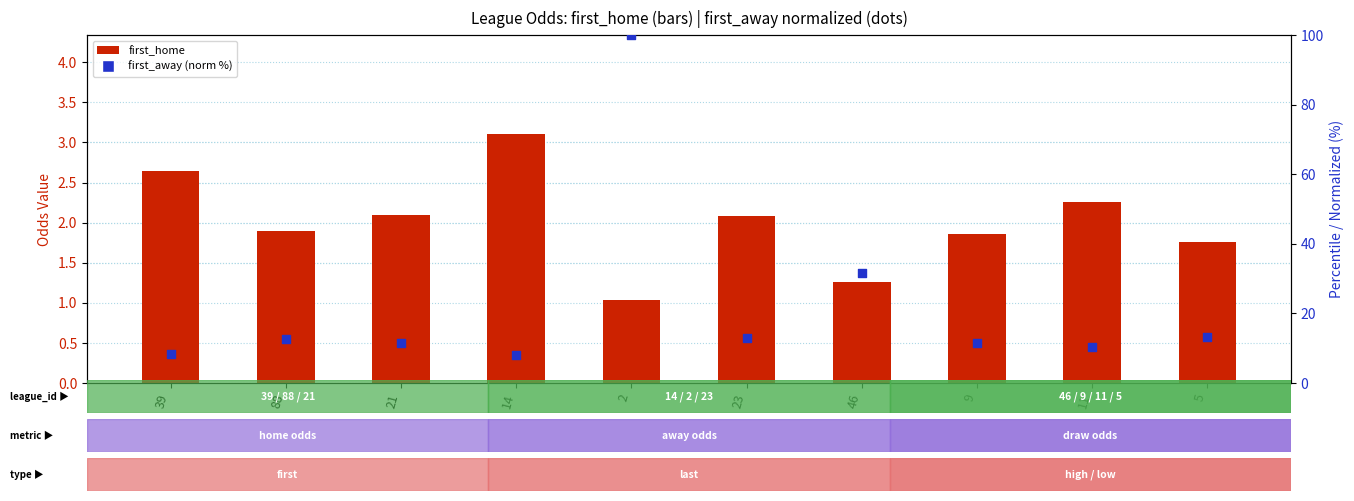

At how many categories does at least one series exceed 11?

7